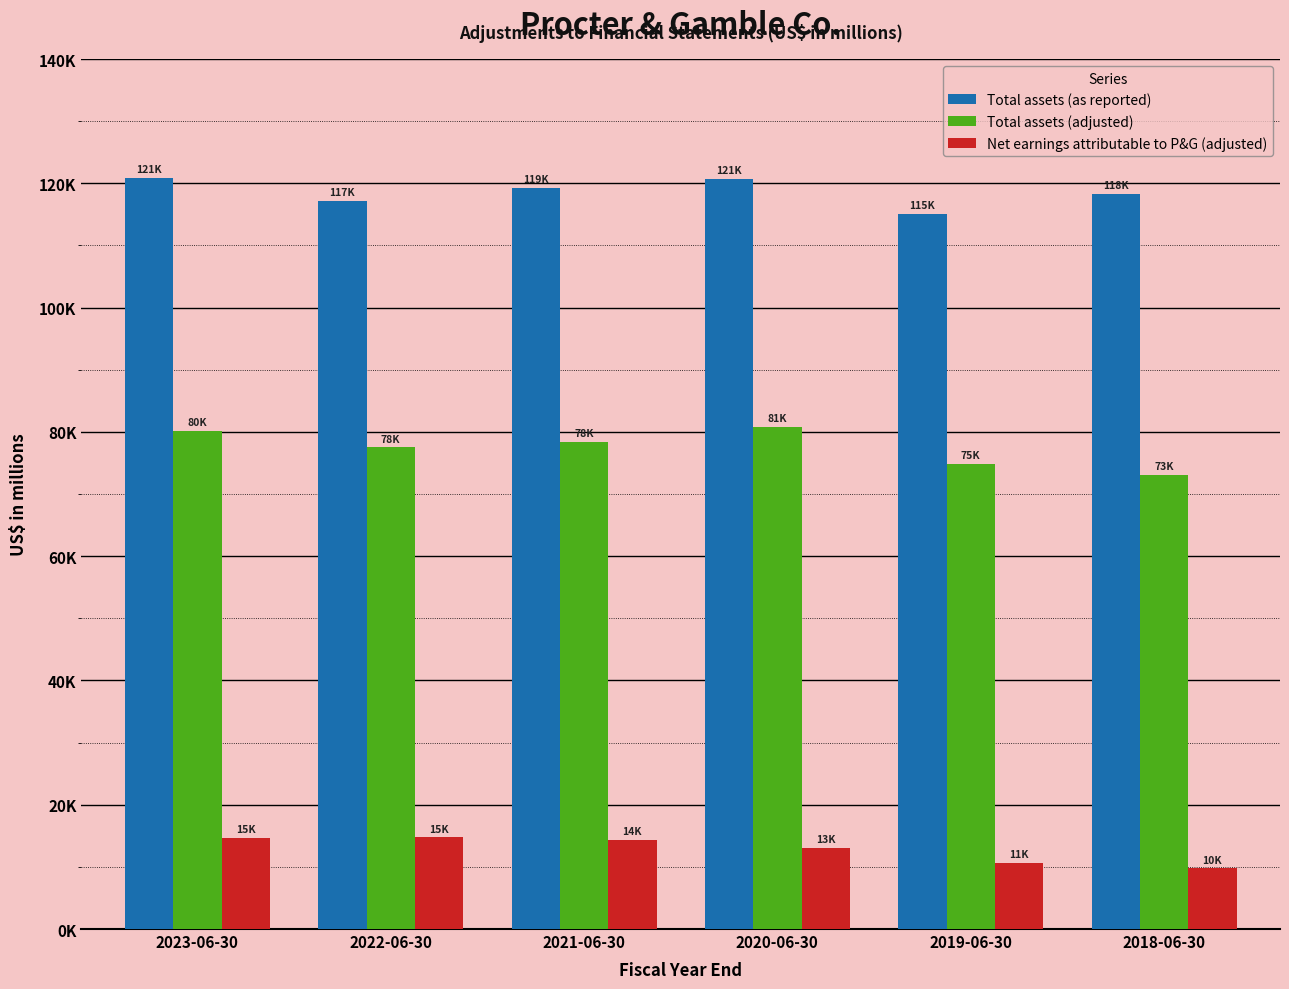

What position from the right is 2022-06-30?

5